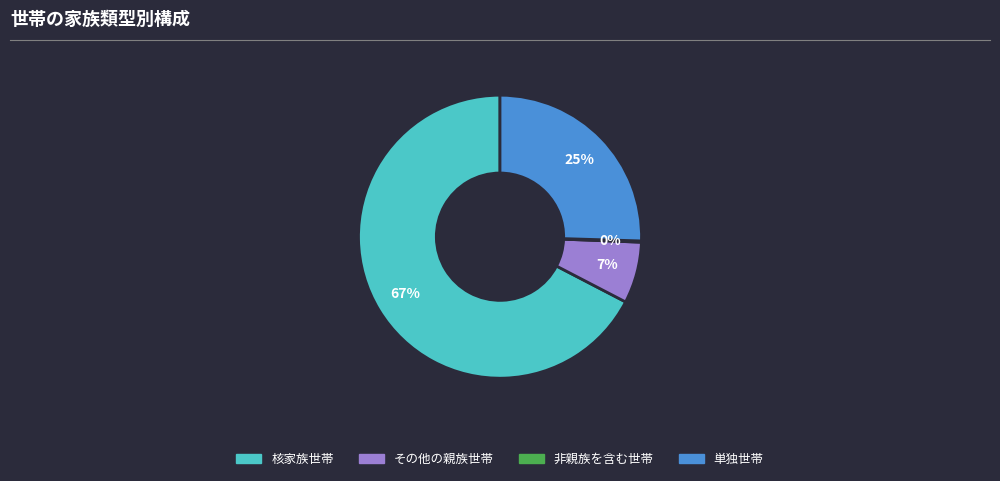

Which category has the biggest portion of the pie?

核家族世帯